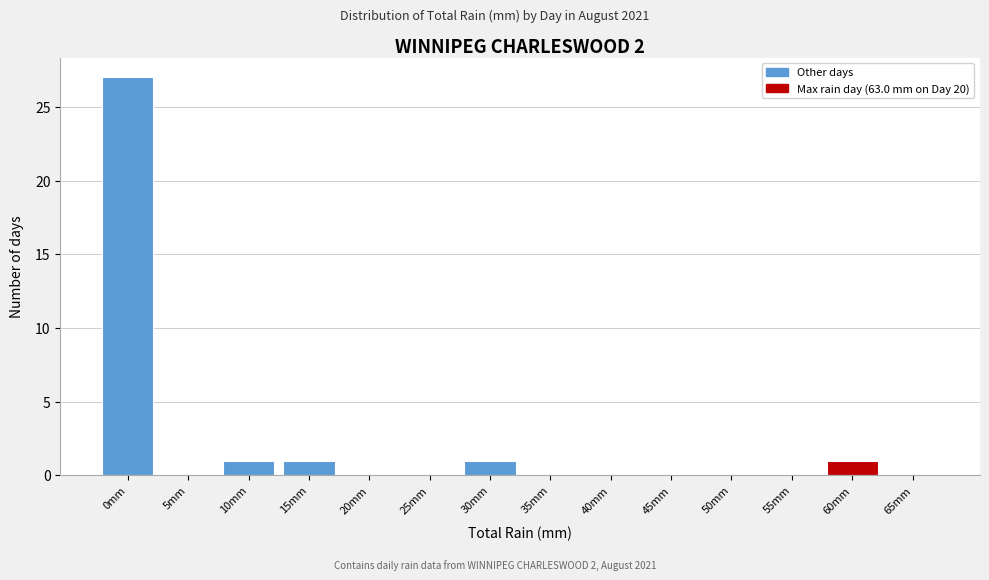

Reading left to right, list all the values displayed in this chart.

0mm=27	5mm=0	10mm=1	15mm=1	20mm=0	25mm=0	30mm=1	35mm=0	40mm=0	45mm=0	50mm=0	55mm=0	60mm=1	65mm=0